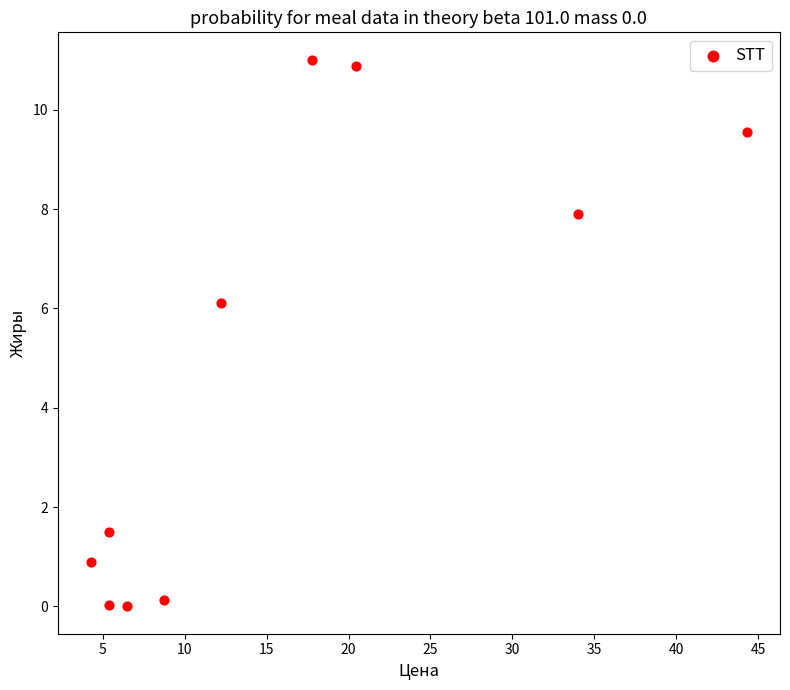

What is the average X value?

15.9